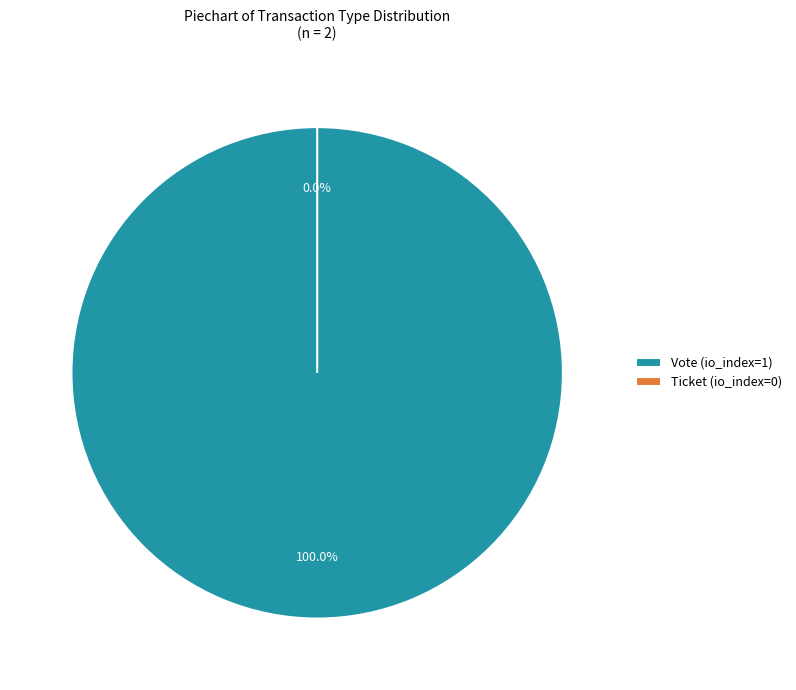

What is the change in value from Vote (io_index=1) to Ticket (io_index=0)?

-1